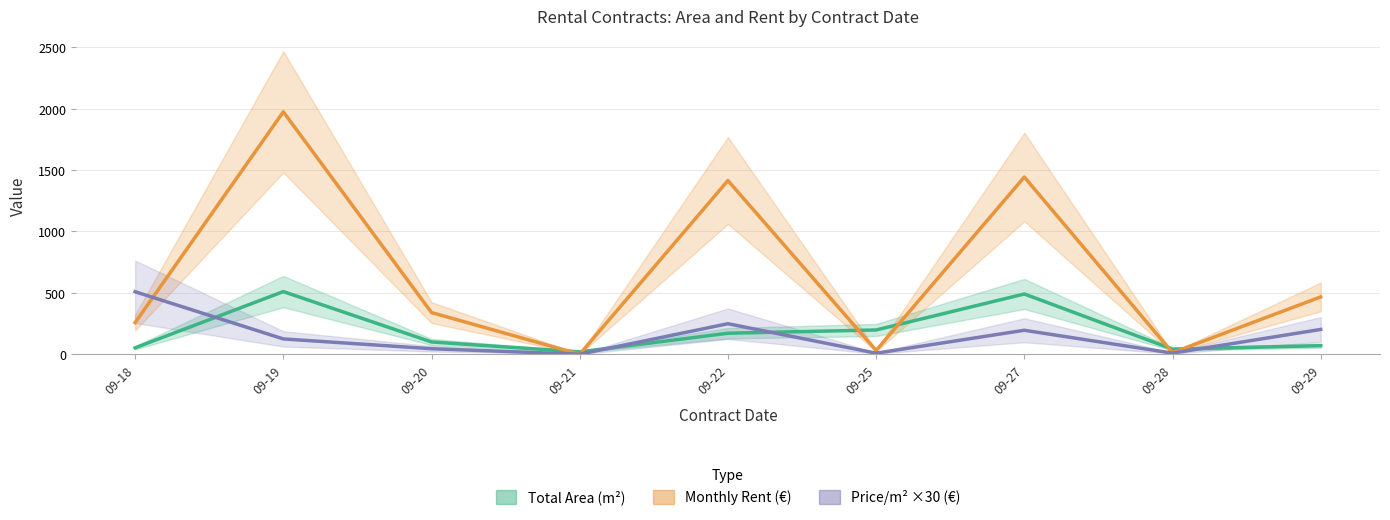

Rank the categories by Price/m² ×30 (€) value from lowest to highest.

09-21, 09-25, 09-28, 09-20, 09-19, 09-27, 09-29, 09-22, 09-18